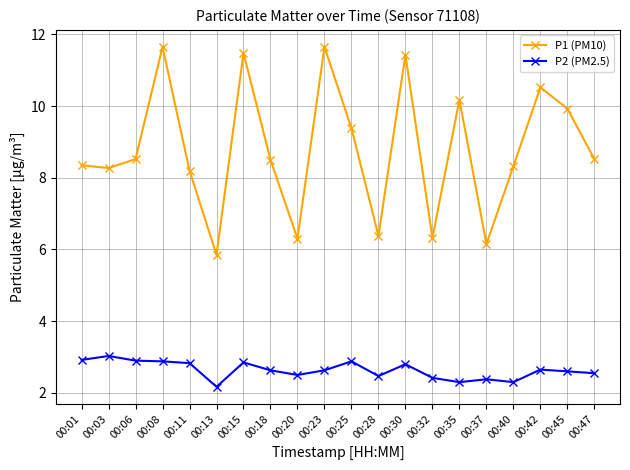

Which series has the largest range (max minus min)?

P1 (PM10)